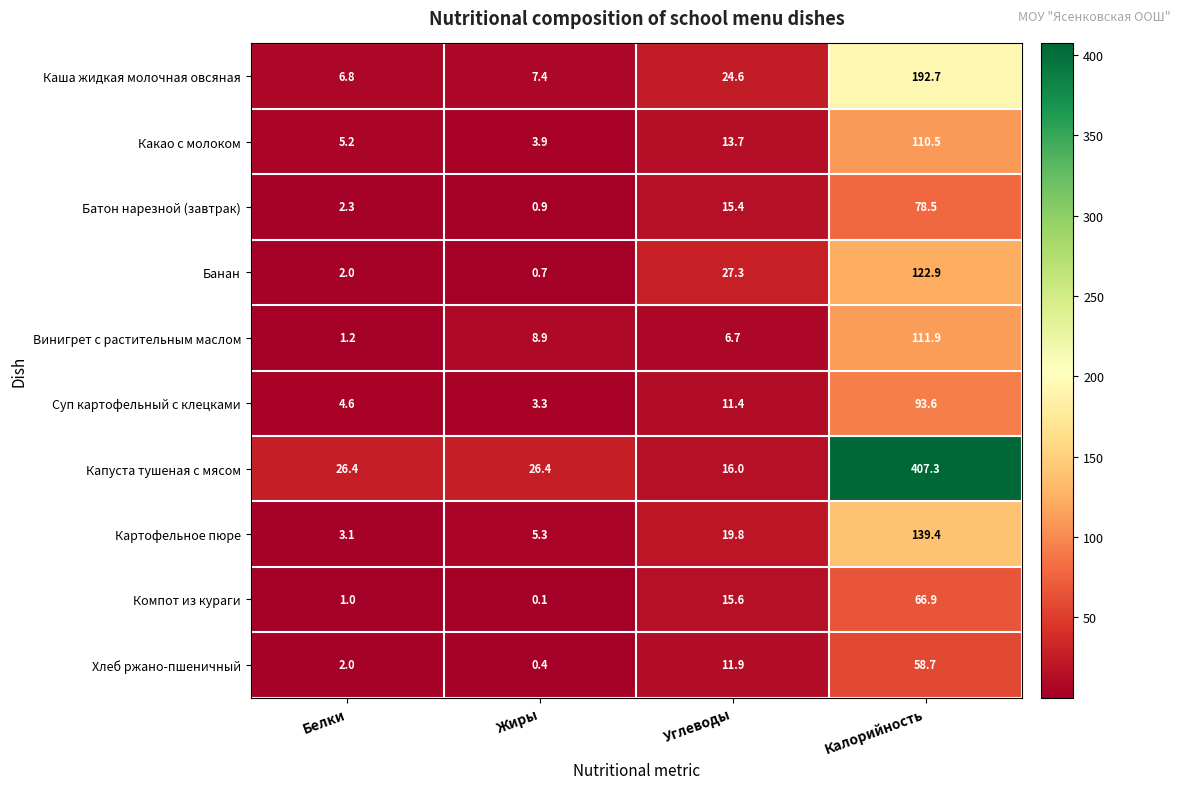

What is the total value across all series at Калорийность?

1382.4